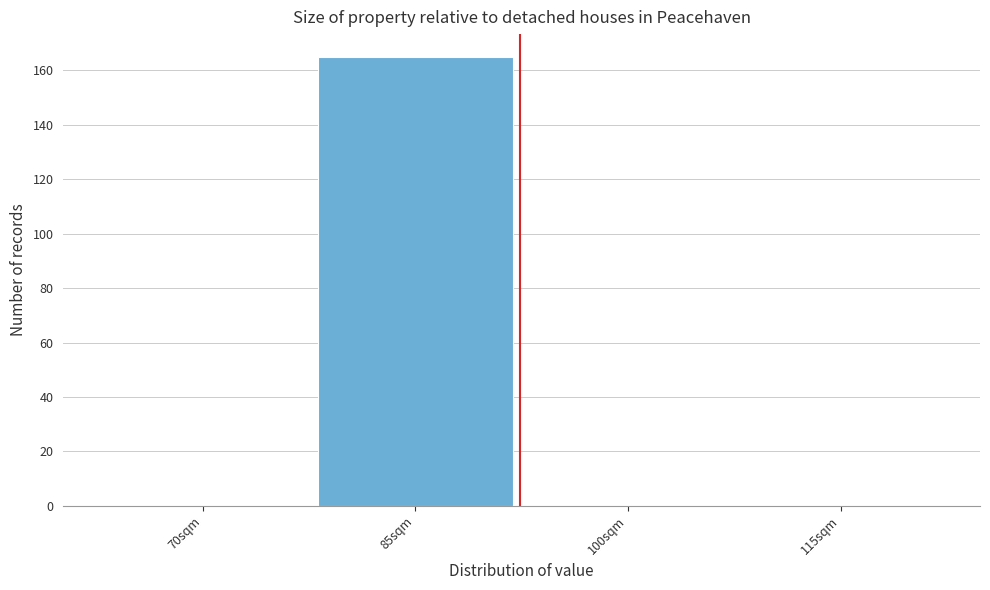

Reading right to left, transcribe all the data shown in this chart.

115sqm=0	100sqm=0	85sqm=165	70sqm=0